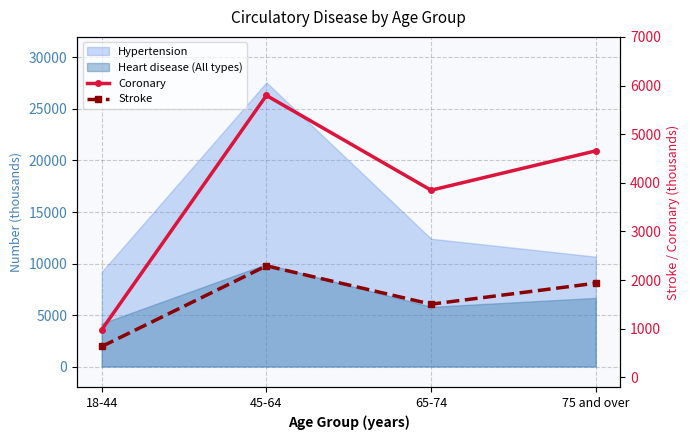

Which series has the widest spread of values?

Coronary